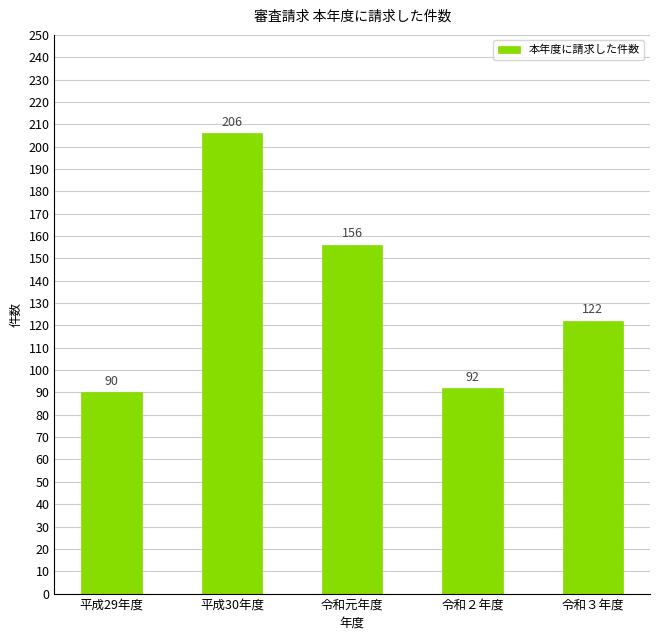

What is the smallest value displayed?

90